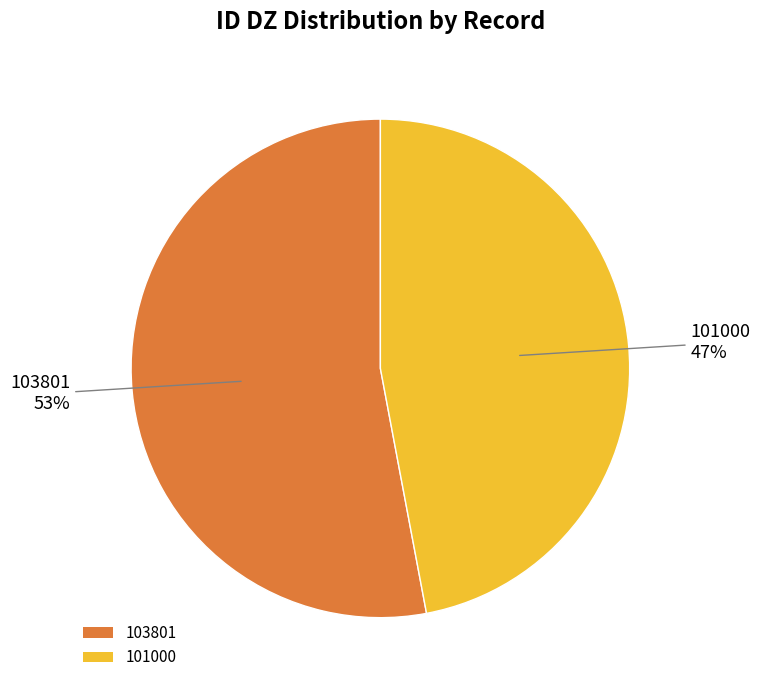

Between 101000 and 103801, which is larger?

103801